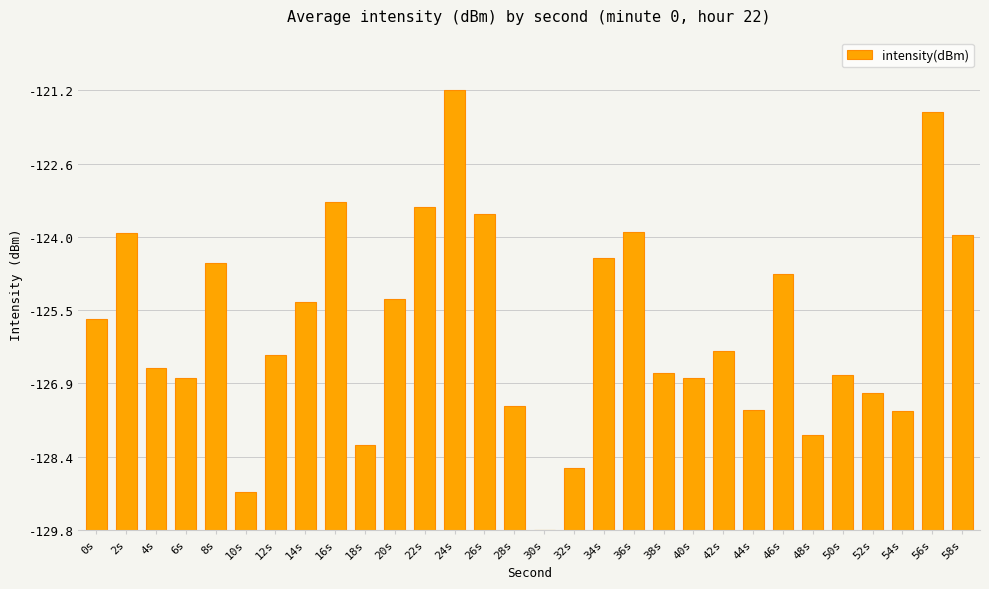

Are the bars horizontal?

No